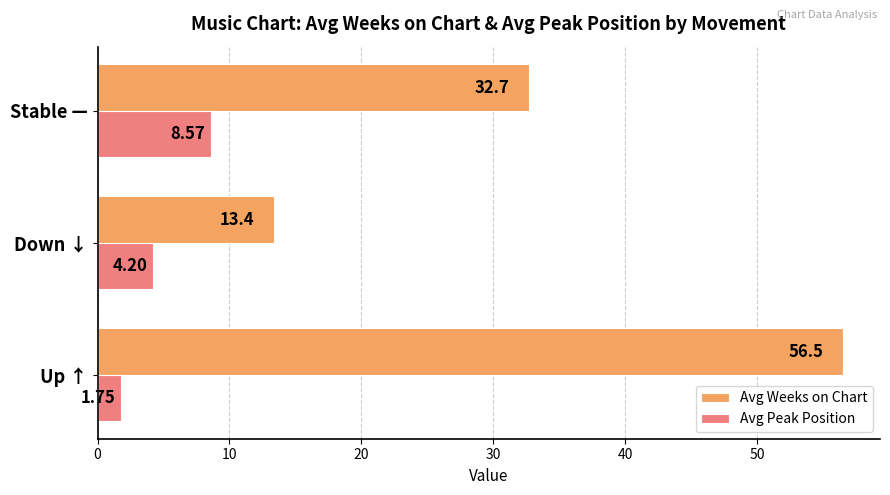

What is the difference between the highest and lowest values at Stable —?

24.1